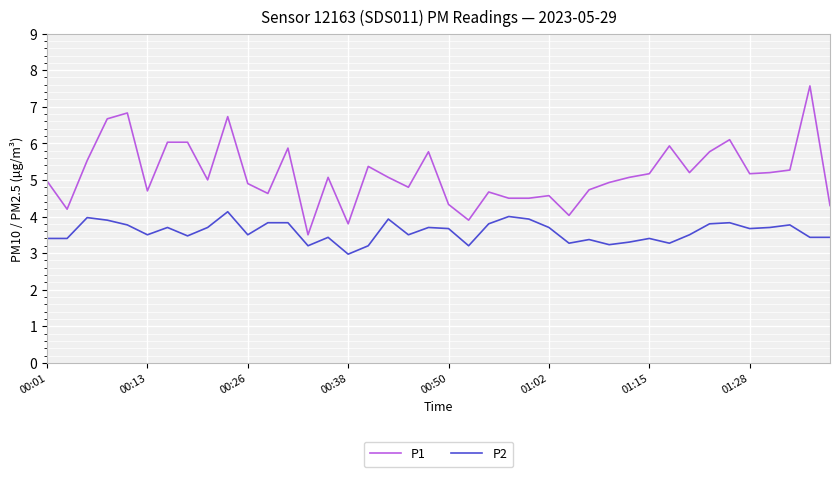

True or false: P1 and P2 cross at least once.

False